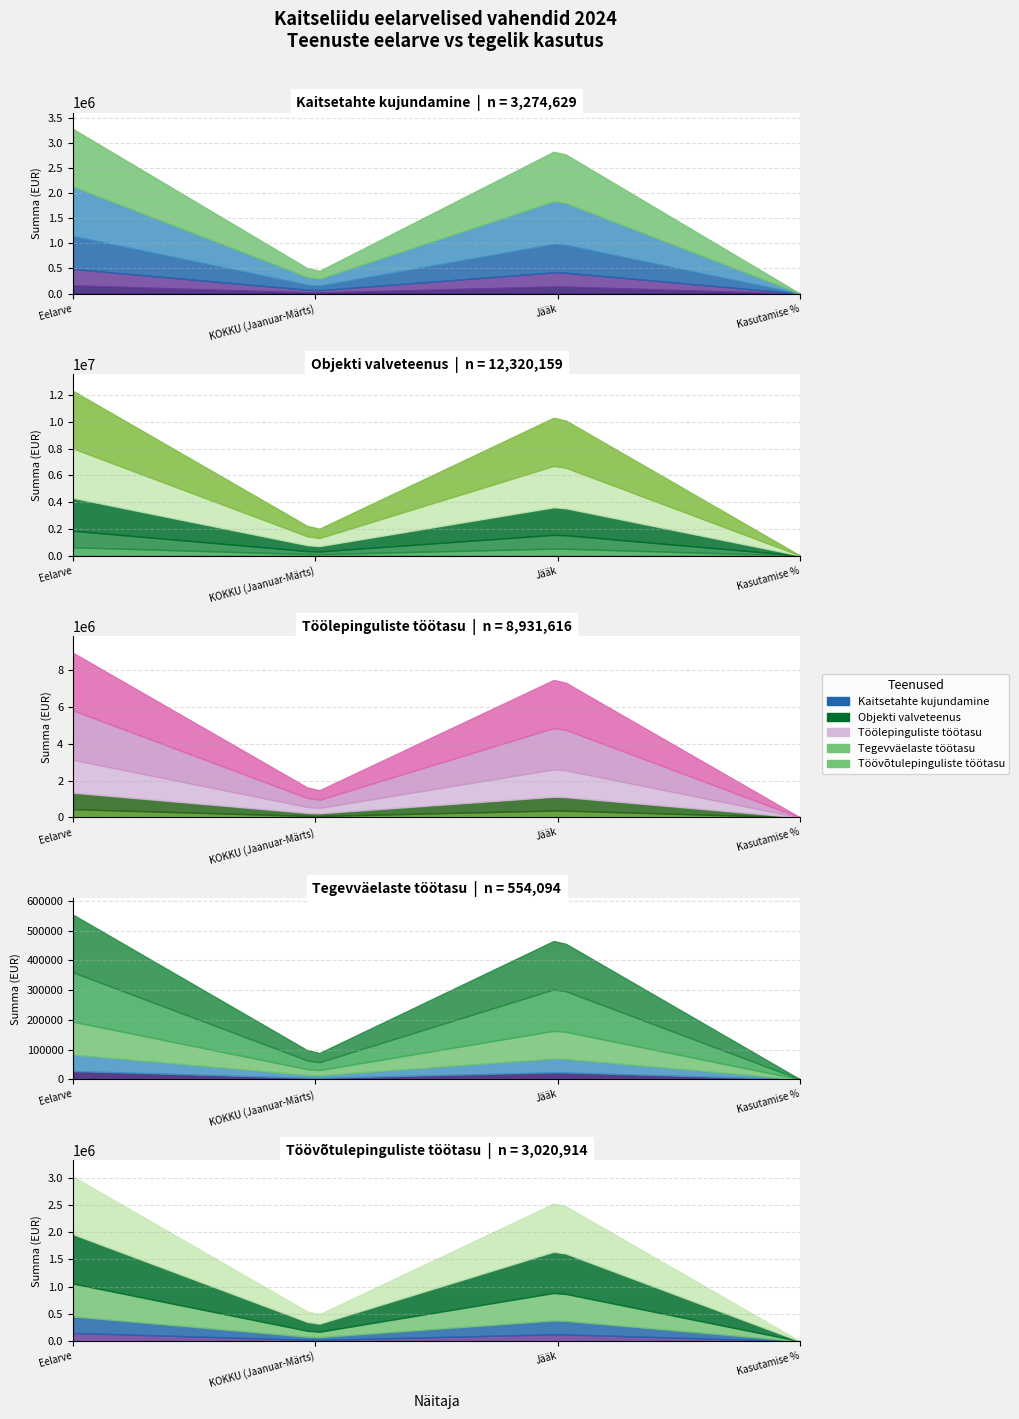

What position from the right is Jääk?

2